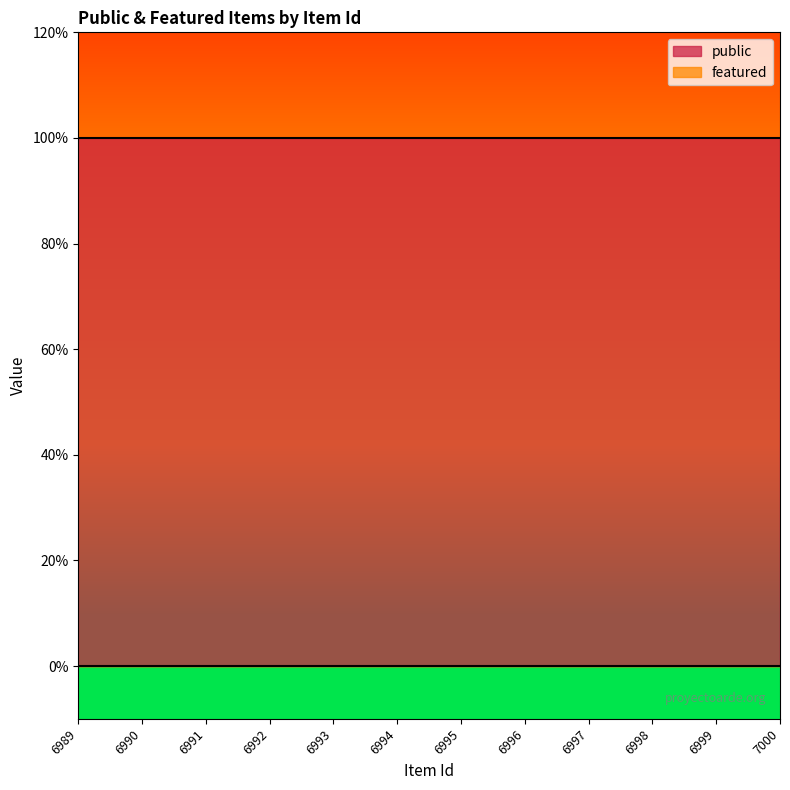

List the series in order of their peak value, highest first.

public, featured